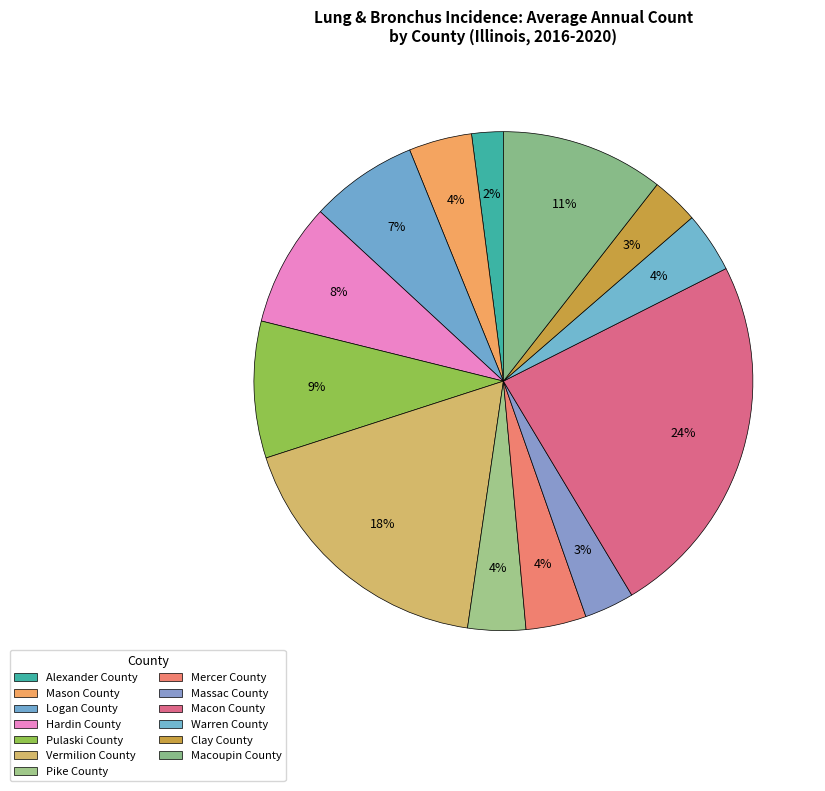

What percentage is NOT represented by Alexander County?

98.0%